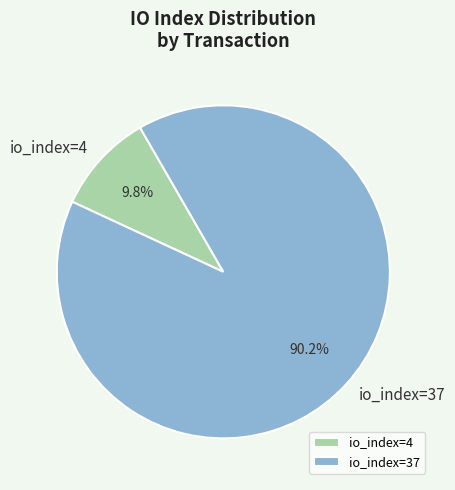

True or false: io_index=37 accounts for 85% of the total.

False